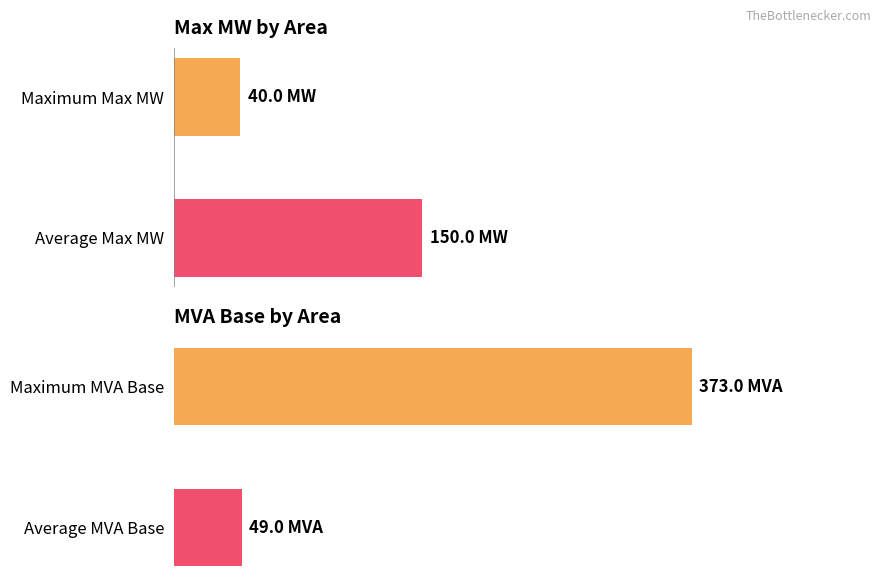

Which series has the largest total across all categories?

MVA Base